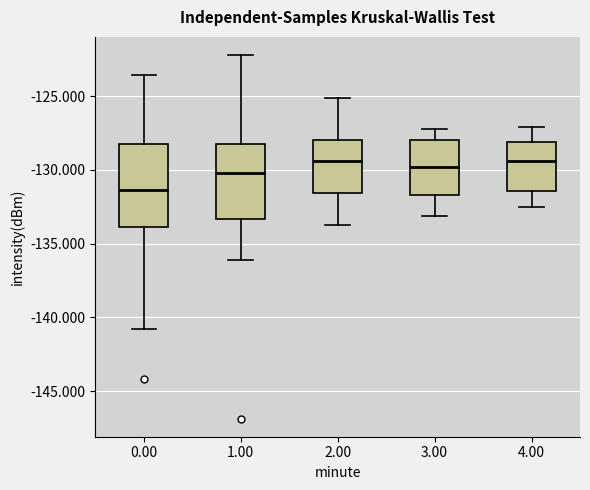

Reading left to right, read every box against the y-axis: the position of its median line, the range the box covers, and the ends of its whiskers. The values are not printed on the chart, so give them approximately, as read against the axis.

0.00: median -131.5, box -134.0 to -128.5, whiskers -141.0 to -123.5
1.00: median -130.0, box -133.5 to -128.0, whiskers -136.0 to -122.0
2.00: median -129.5, box -131.5 to -128.0, whiskers -133.5 to -125.0
3.00: median -130.0, box -131.5 to -128.0, whiskers -133.0 to -127.0
4.00: median -129.5, box -131.5 to -128.0, whiskers -132.5 to -127.0